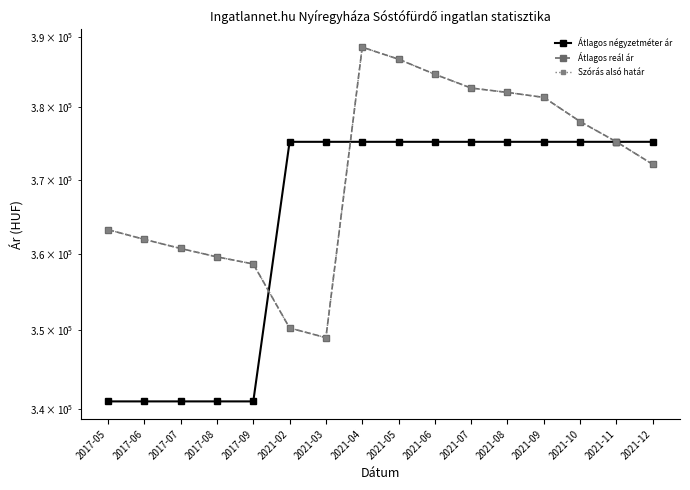

How many values in the Szórás alsó határ series are below 375213?

8